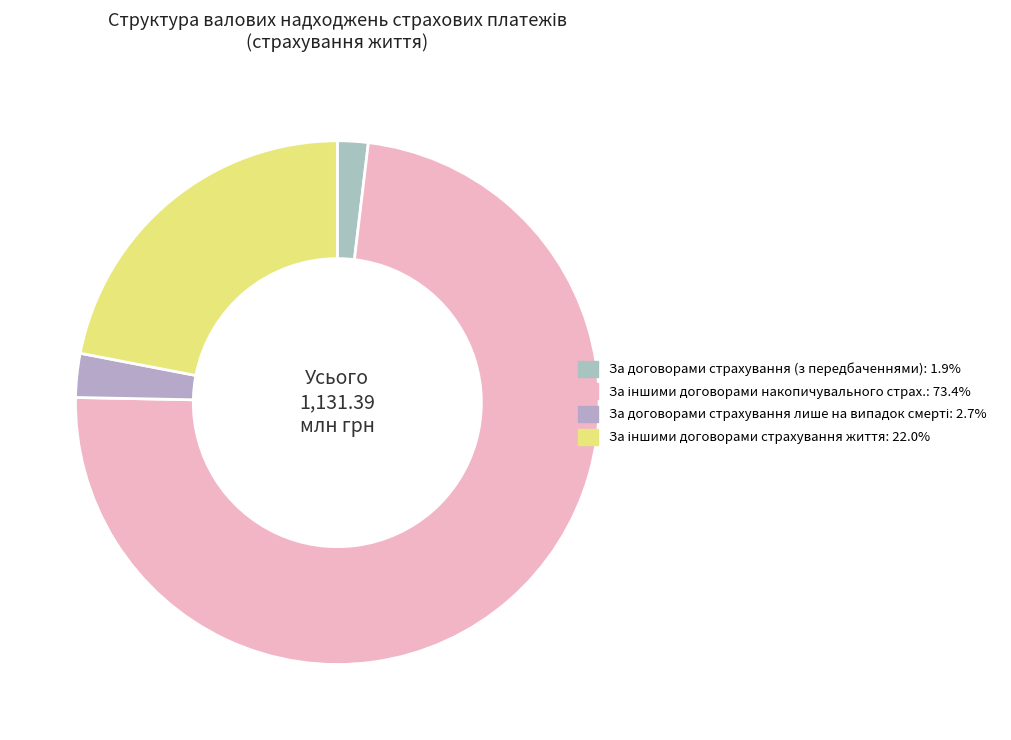

How many slices are in this pie chart?

4